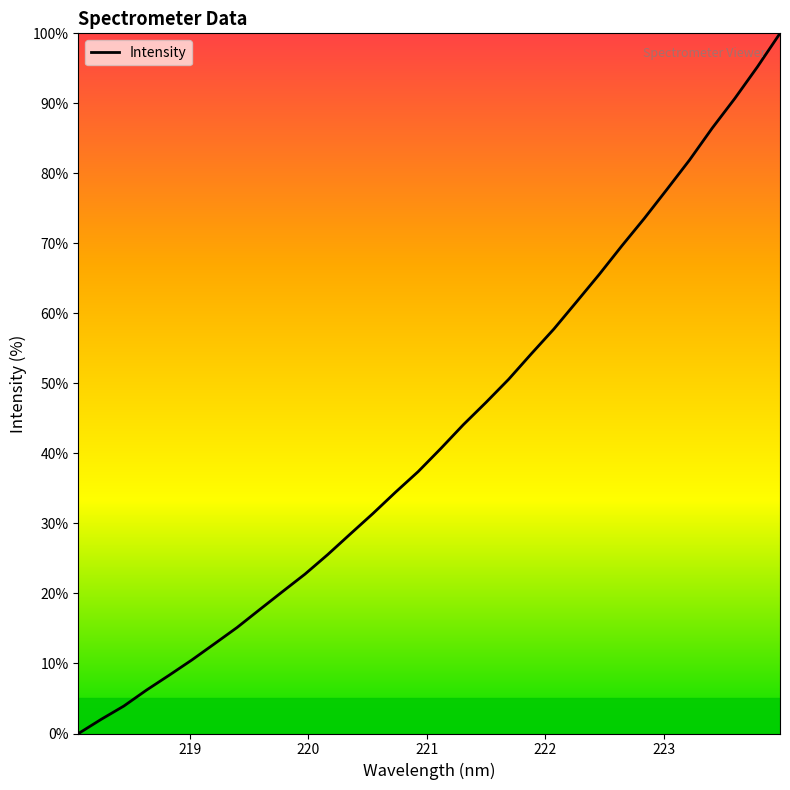

What is the maximum value shown in the chart?

100.0